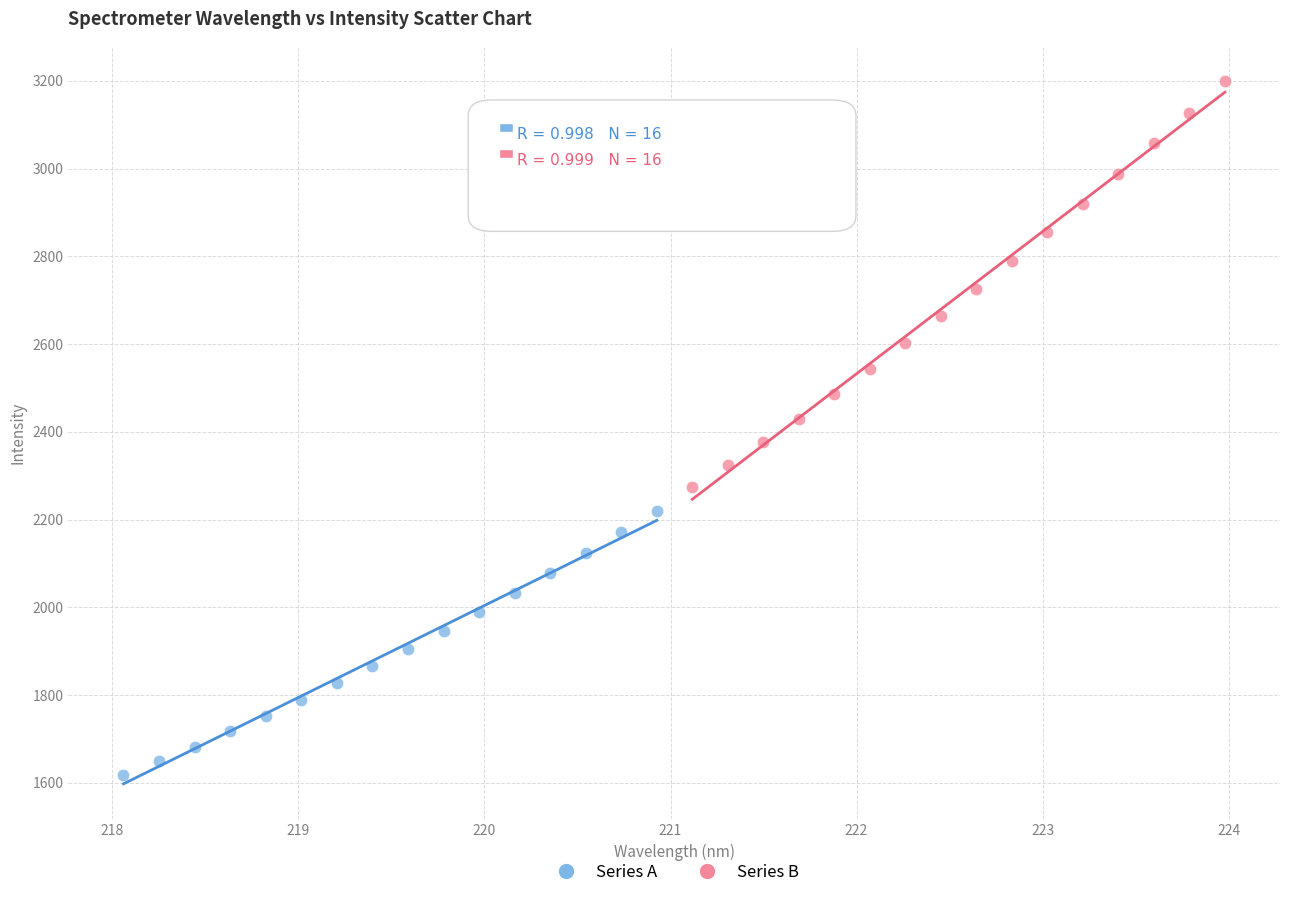

Which series reaches the minimum Y coordinate?

Series A